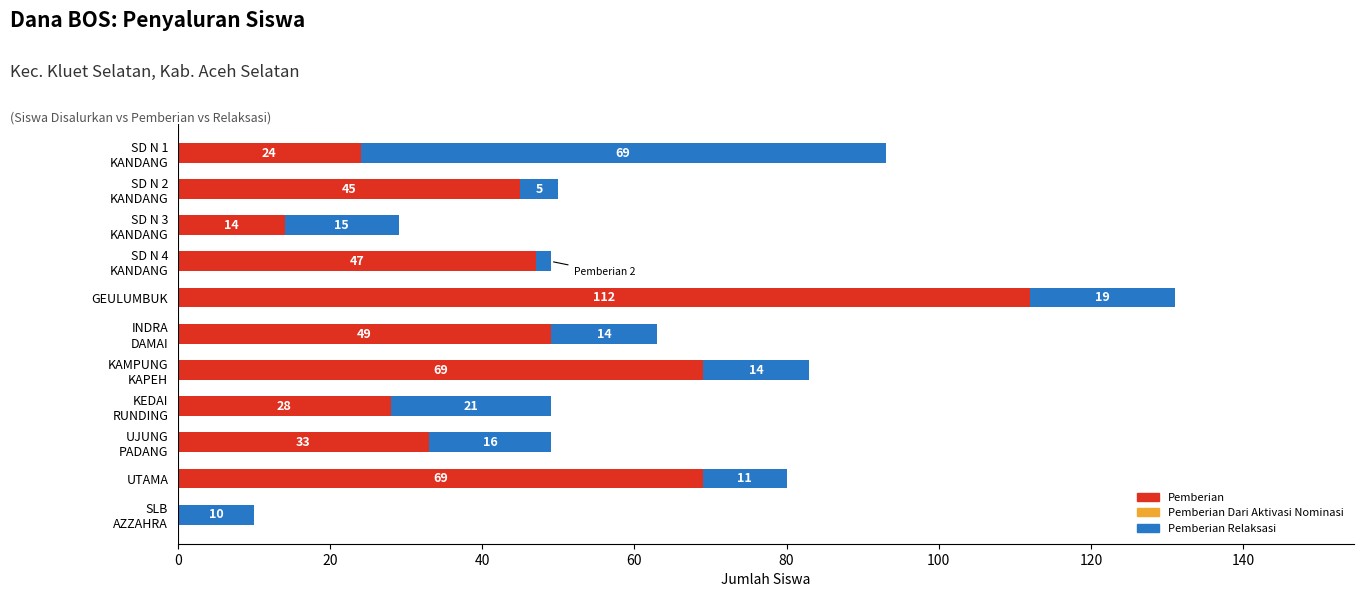

The Pemberian series shows 65 at GEULUMBUK. True or false?

False